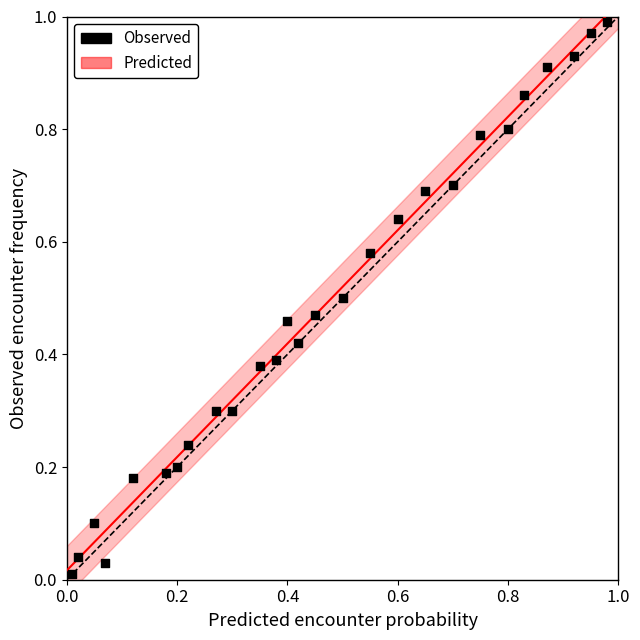

How many data points are displayed?

27